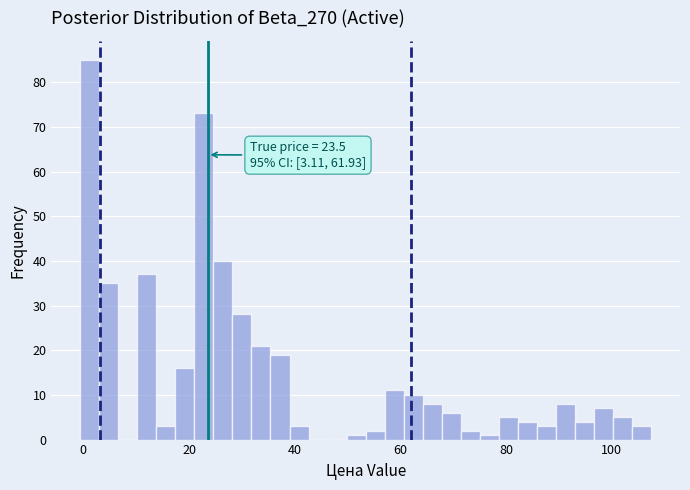

Read against the x-axis, roughly where is the centre of the tallest bar?

2